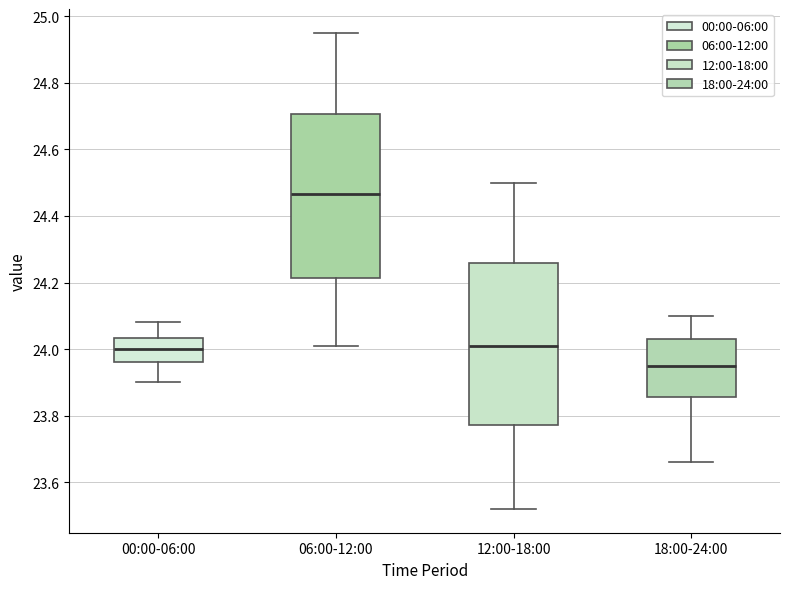

Reading left to right, transcribe this box plot: for each box, give where its median line is, the range the box spans, and where its two whiskers end, as read against the y-axis. The values are not printed on the chart, so give them approximately, as read against the axis.

00:00-06:00: median 24.00, box 23.96 to 24.04, whiskers 23.90 to 24.08
06:00-12:00: median 24.46, box 24.22 to 24.70, whiskers 24.02 to 24.96
12:00-18:00: median 24.02, box 23.78 to 24.26, whiskers 23.52 to 24.50
18:00-24:00: median 23.96, box 23.86 to 24.04, whiskers 23.66 to 24.10